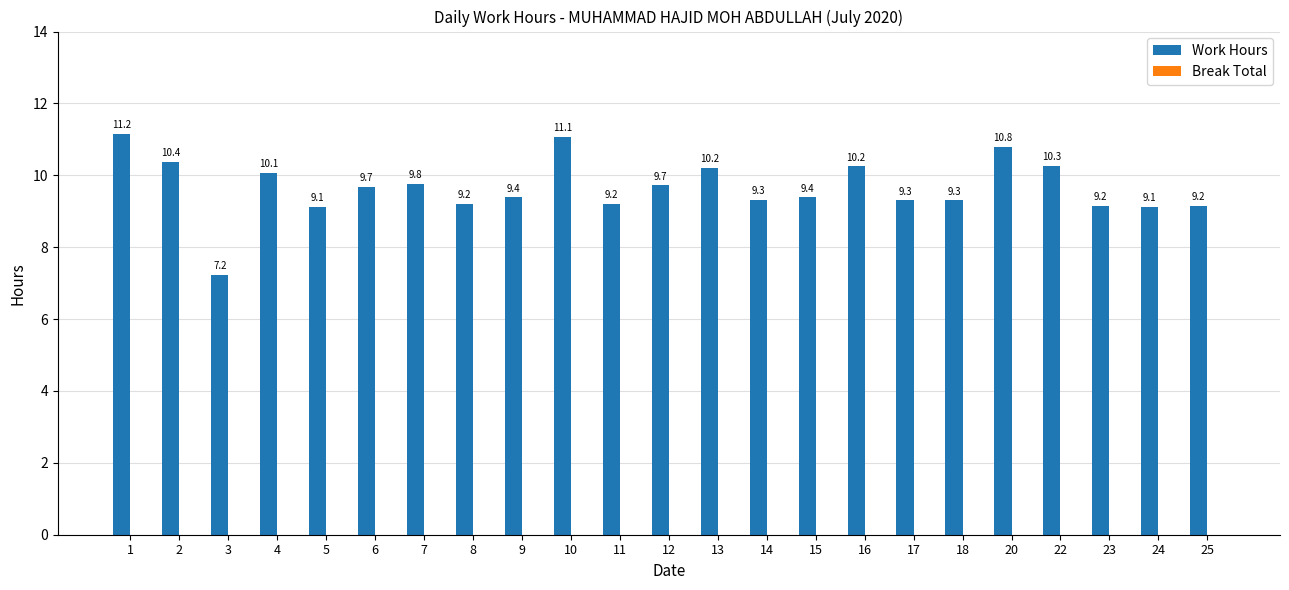

How many data points does each series have?

23